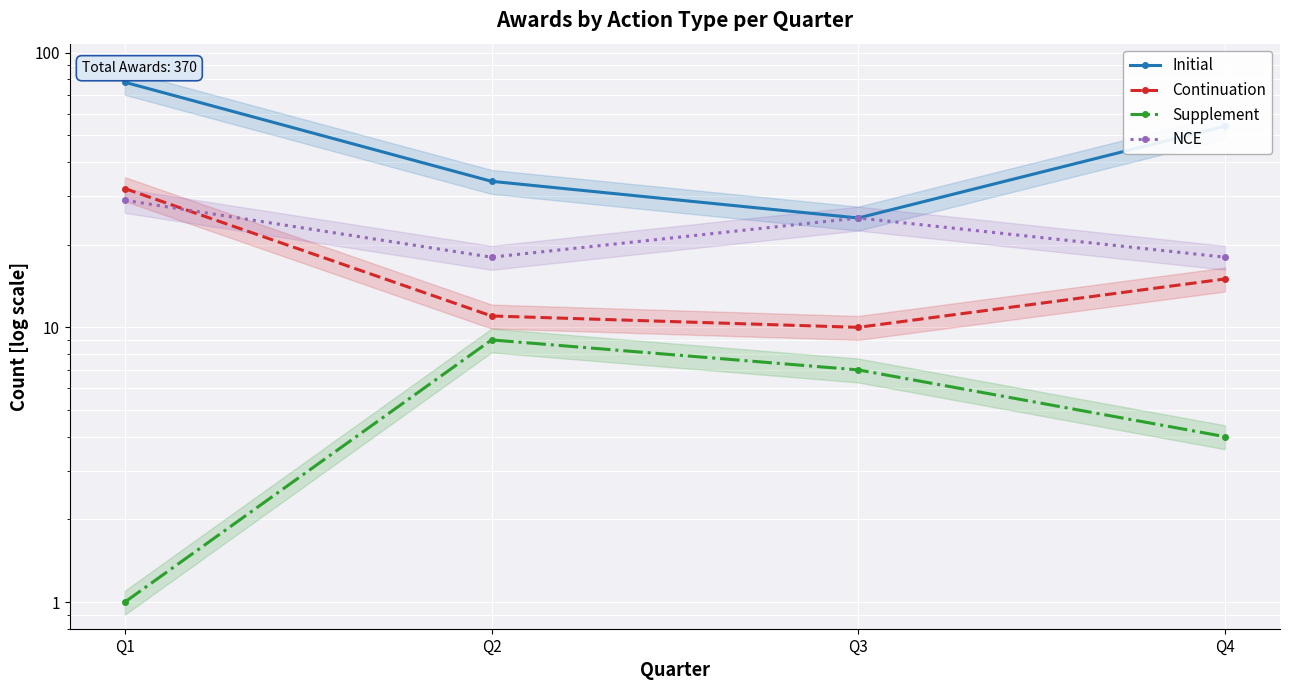

Where is the first local minimum for Initial?

Q3